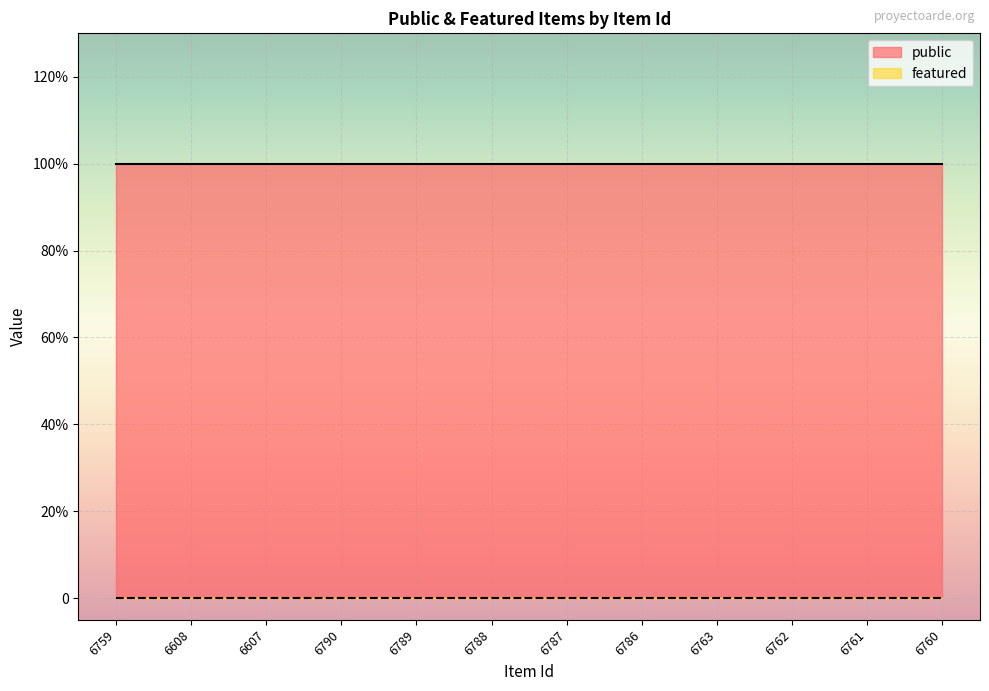

Reading left to right, extract all data points from this chart.

public: 6759=1	6608=1	6607=1	6790=1	6789=1	6788=1	6787=1	6786=1	6763=1	6762=1	6761=1	6760=1
featured: 6759=0	6608=0	6607=0	6790=0	6789=0	6788=0	6787=0	6786=0	6763=0	6762=0	6761=0	6760=0